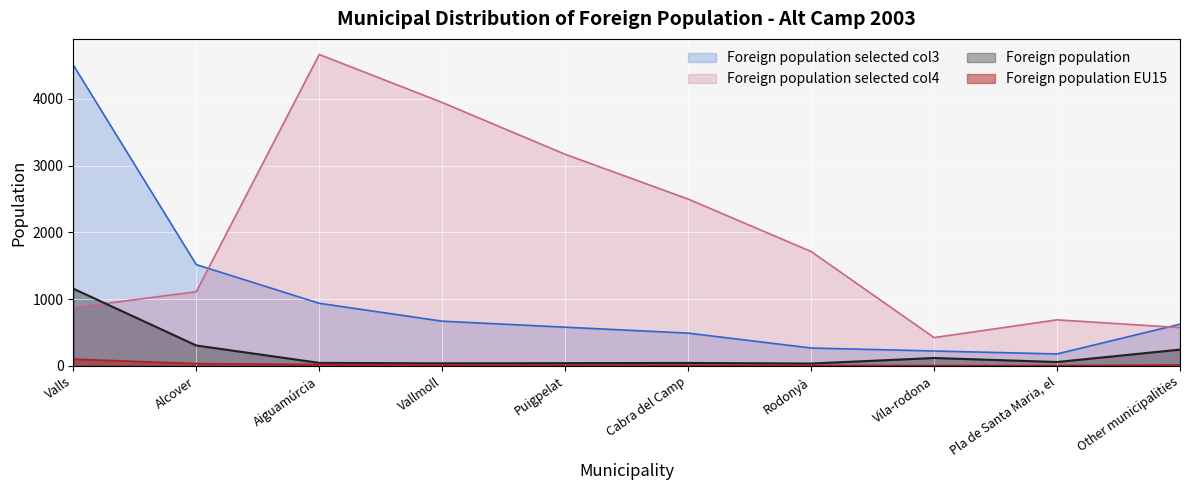

How many lines are shown in the chart?

4